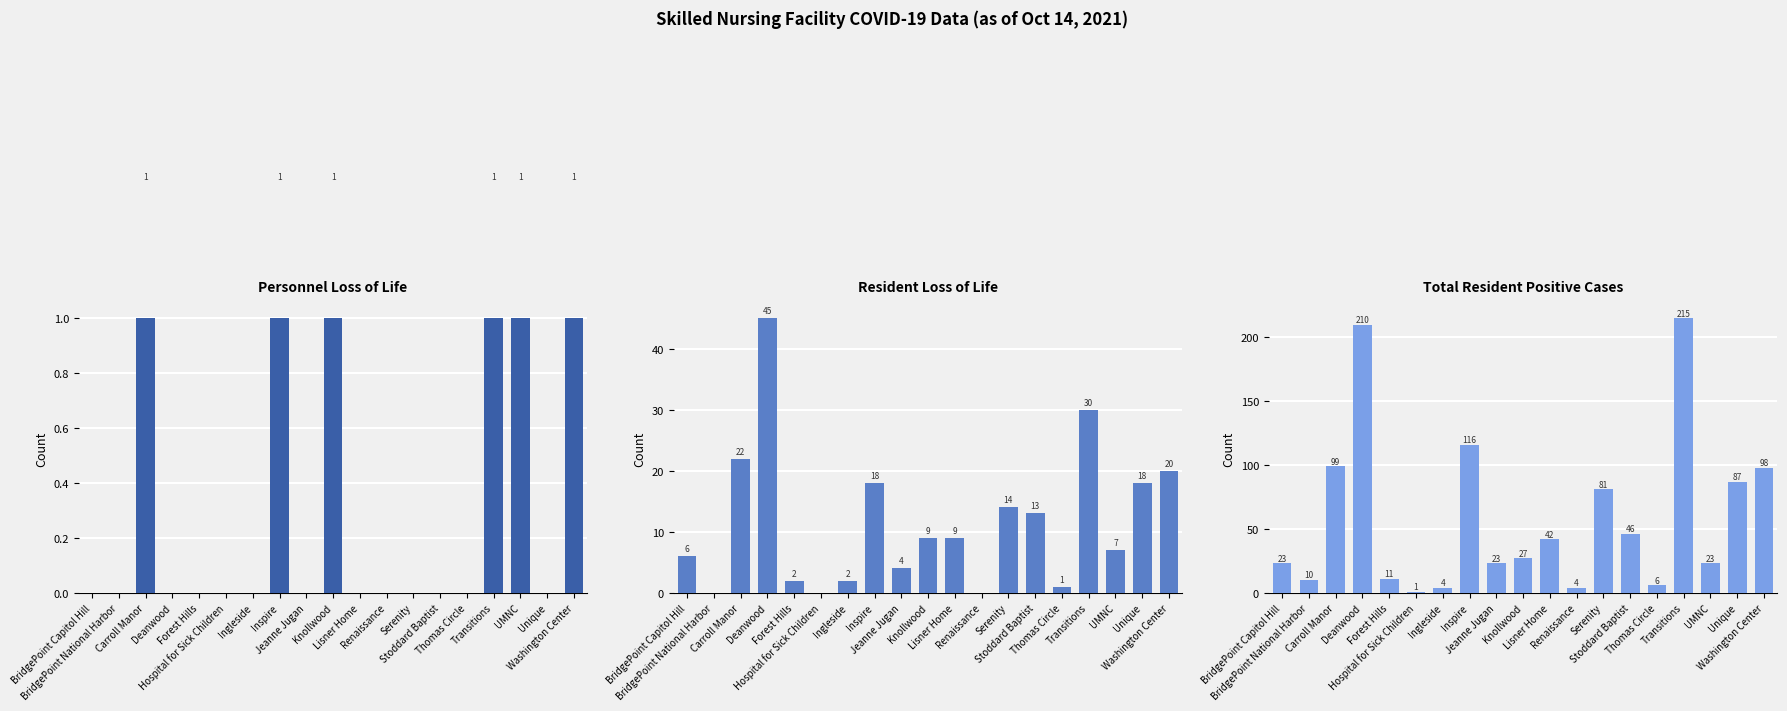

Between Knollwood and Lisner Home, which series saw the biggest shift?

Total Resident Positive Cases